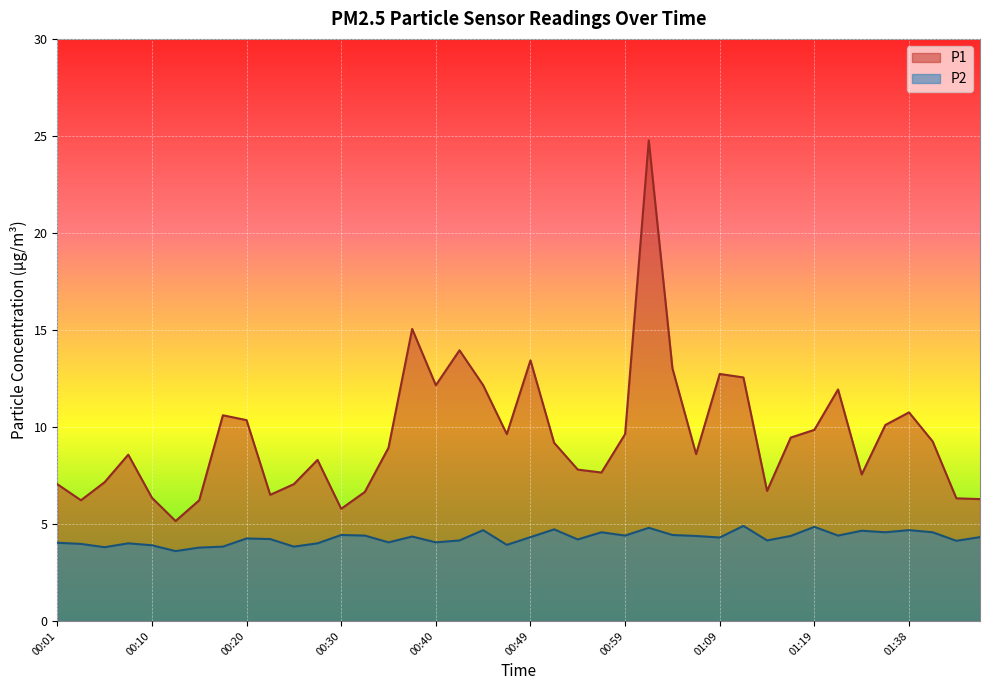

True or false: P2 and P1 cross at least once.

False